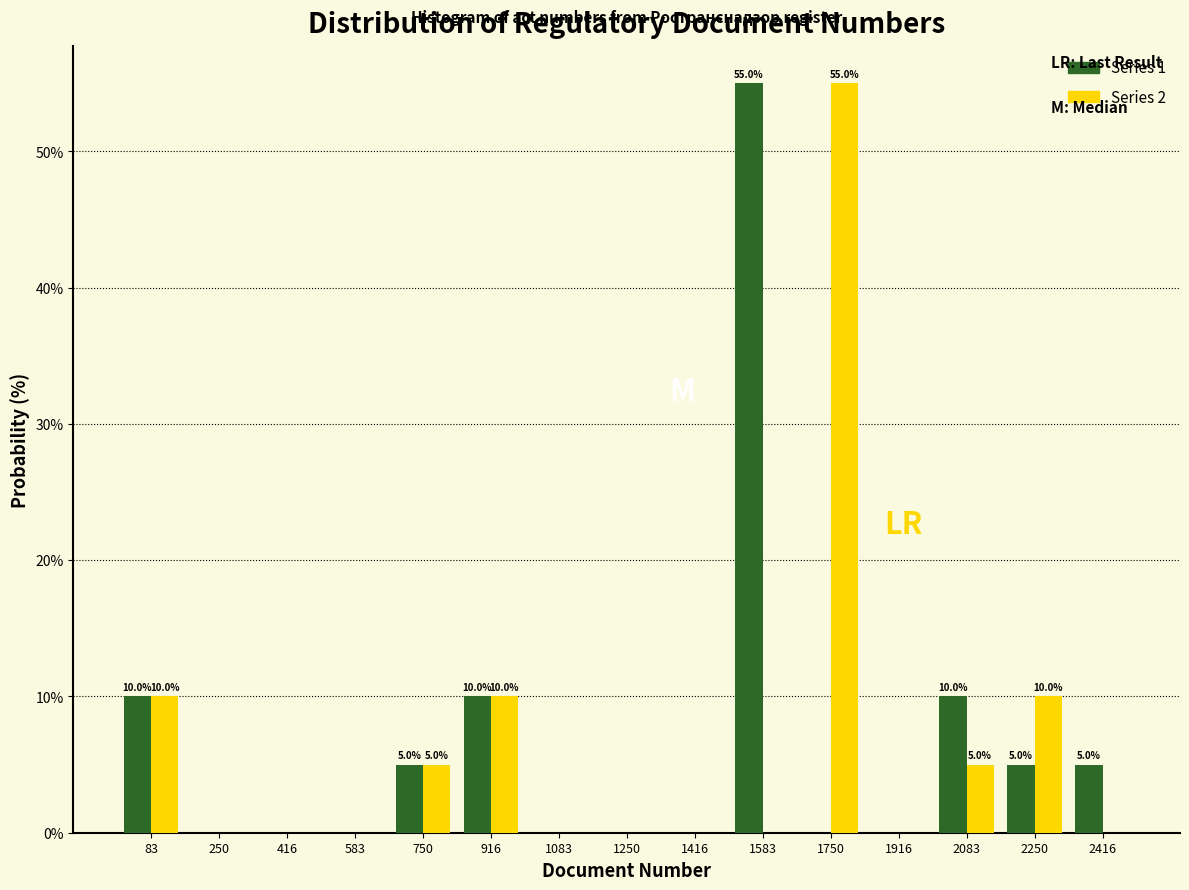

In the Series 1 series, which range on the x-axis has the tallest bar?

1500 to 1660